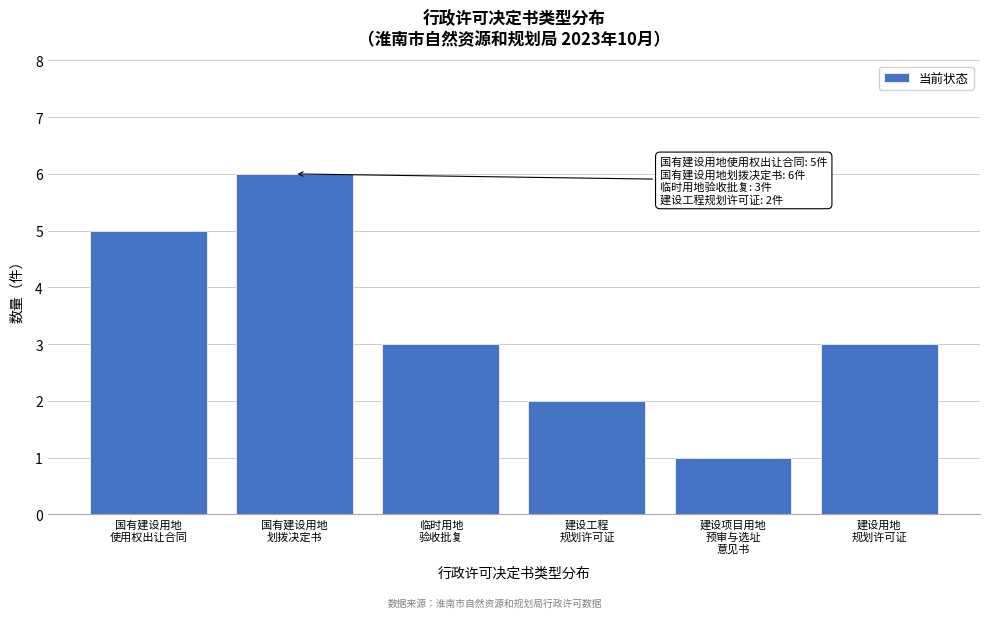

Reading left to right, list all the values displayed in this chart.

5	6	3	2	1	3